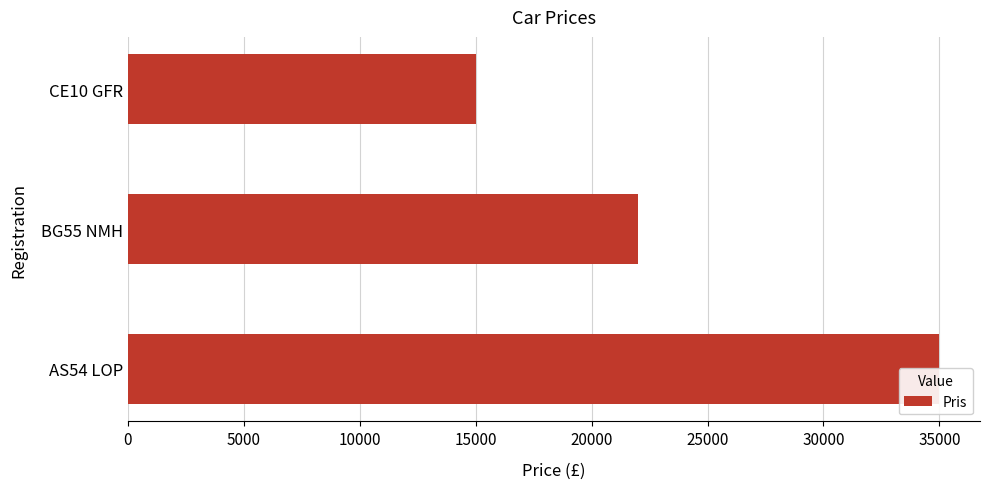

What is the value of the 3rd bar from the left?

15000